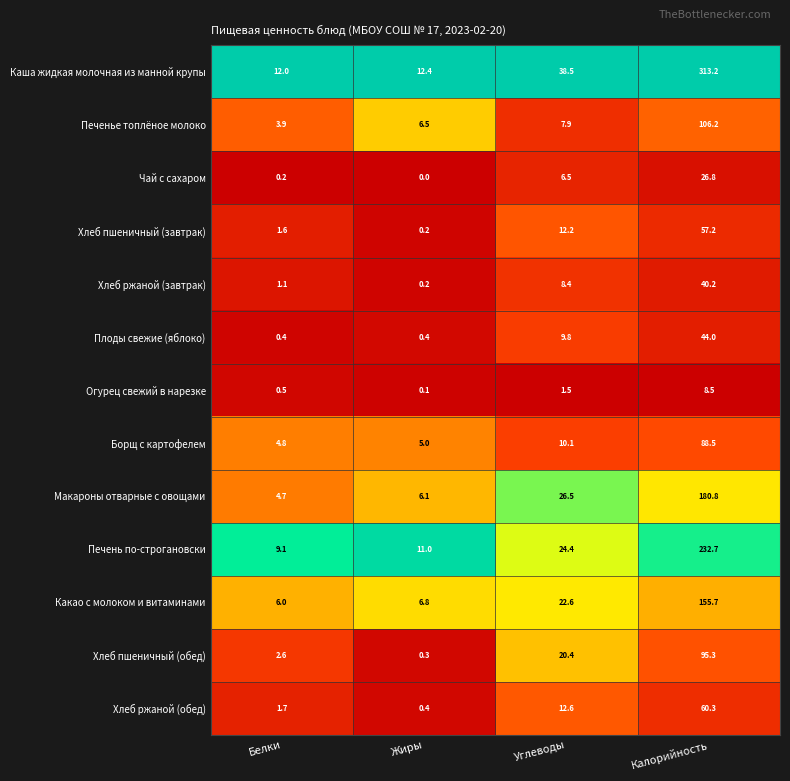

What is the total value across all series at Белки?

48.6